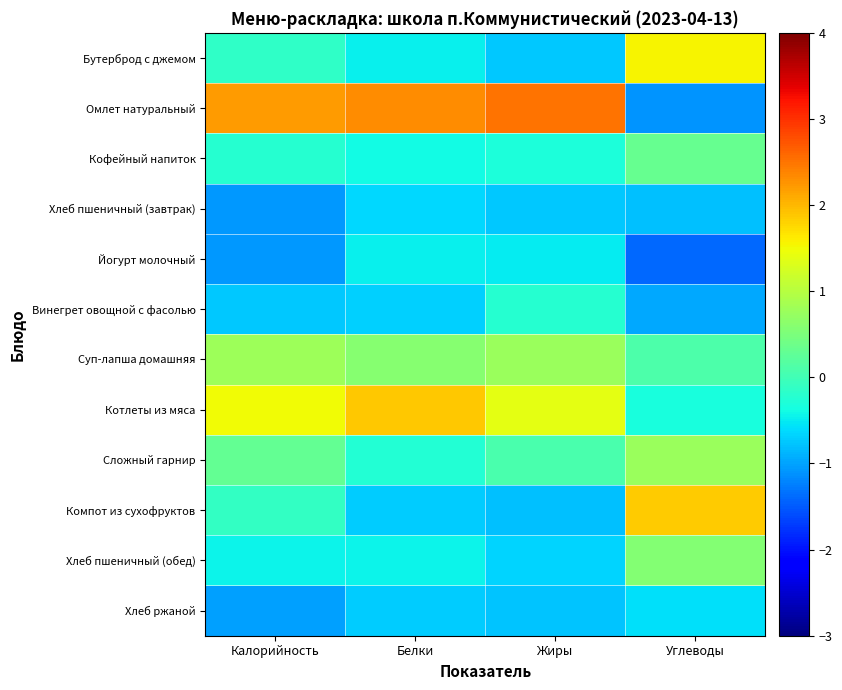

At Жиры, list the series in order from largest to smallest.

Омлет натуральный, Котлеты из мяса, Суп-лапша домашняя, Сложный гарнир, Винегрет овощной с фасолью, Кофейный напиток, Йогурт молочный, Хлеб пшеничный (обед), Хлеб пшеничный (завтрак), Бутерброд с джемом, Хлеб ржаной, Компот из сухофруктов